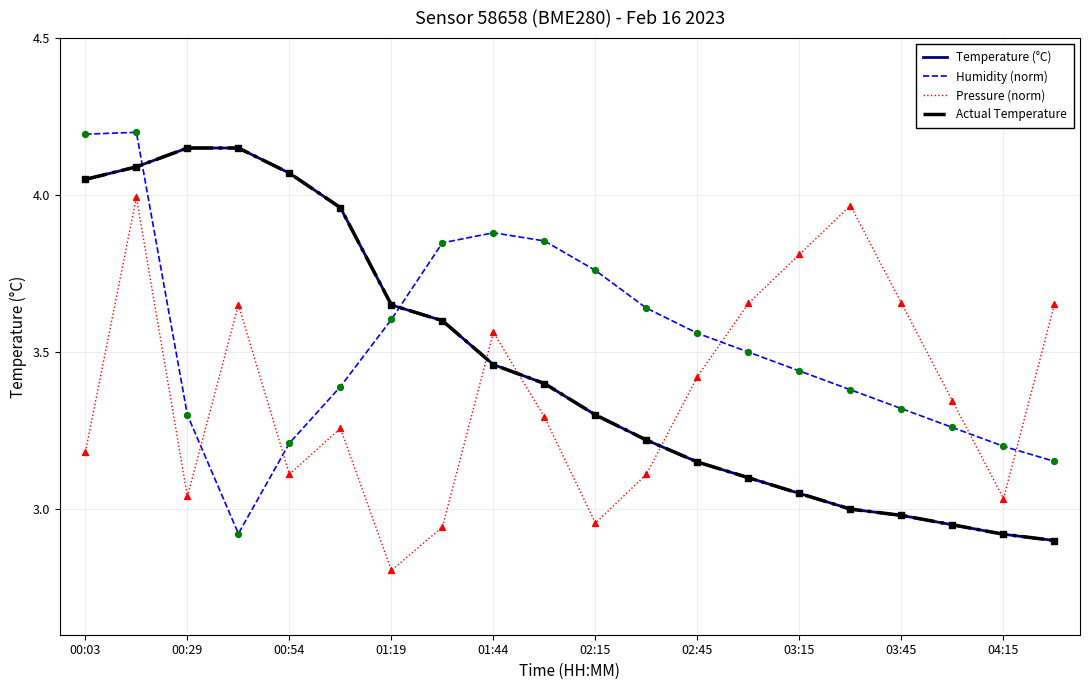

Which series has the largest total across all categories?

Humidity (norm)